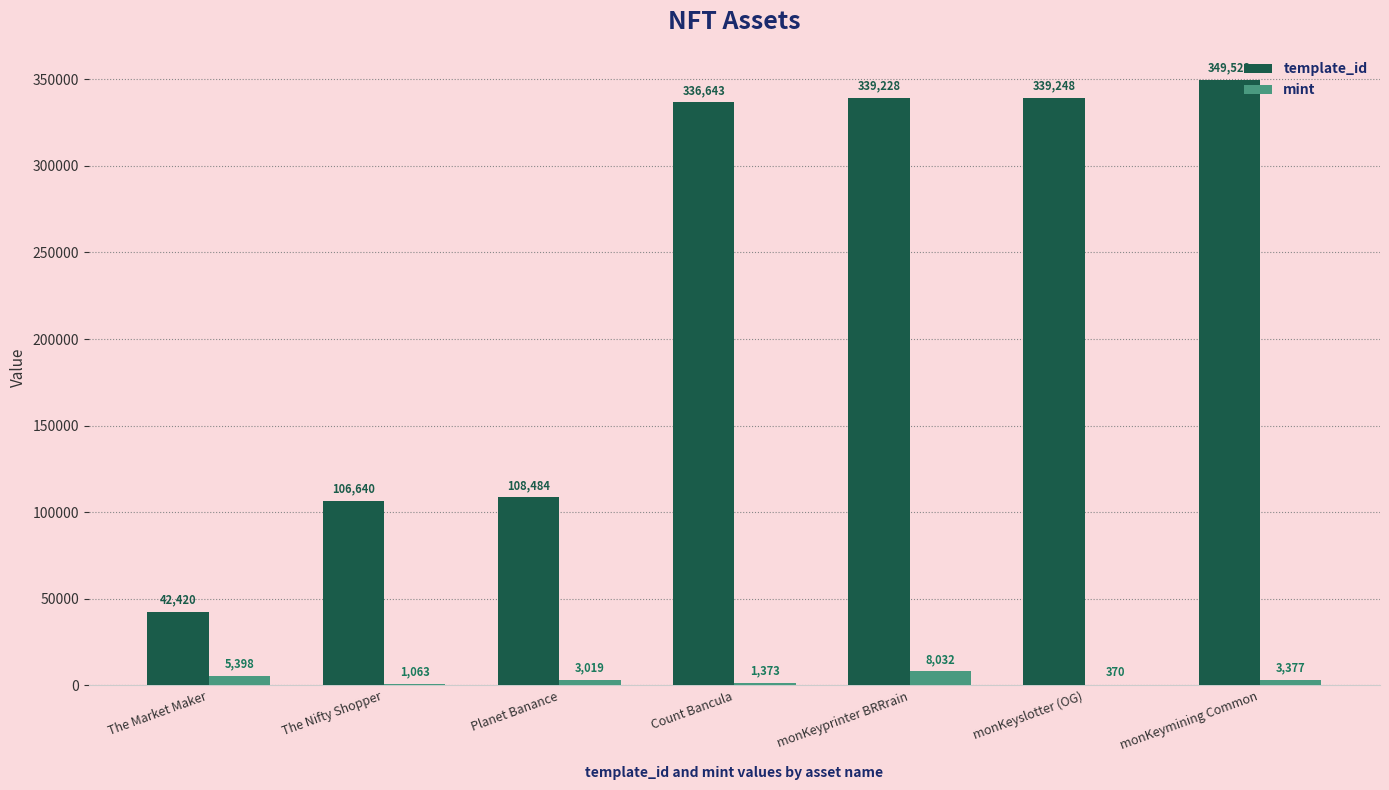

What is the sum of all template_id values?

1622186